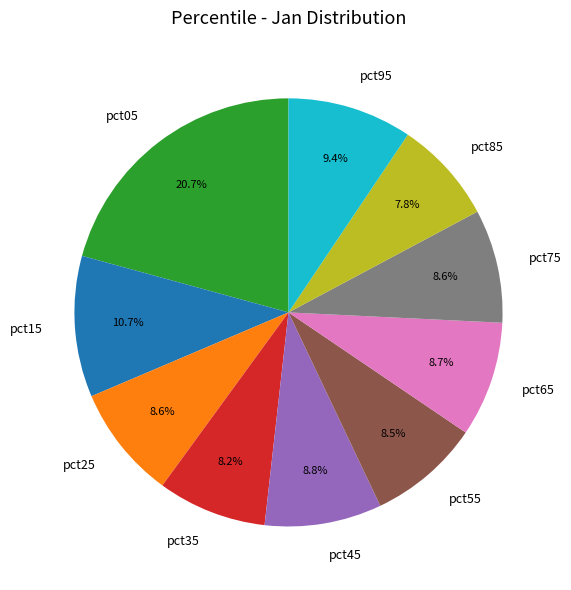

What is the largest slice in the pie chart?

pct05